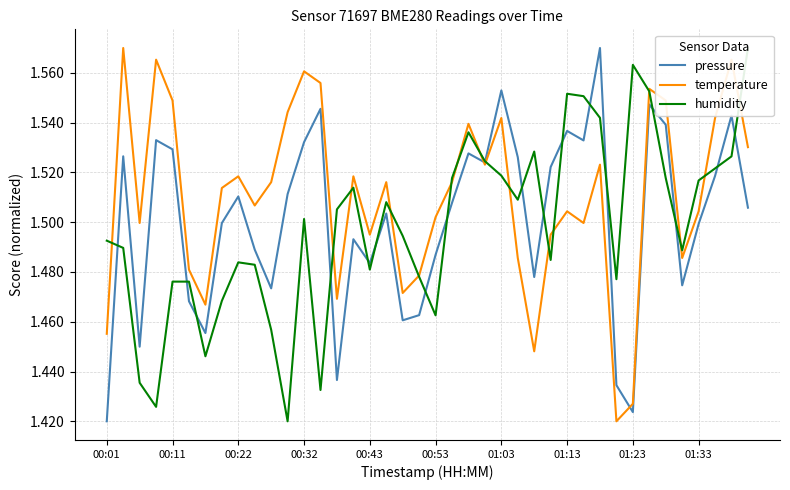

The value of pressure at 13 is 1.5. True or false?

True